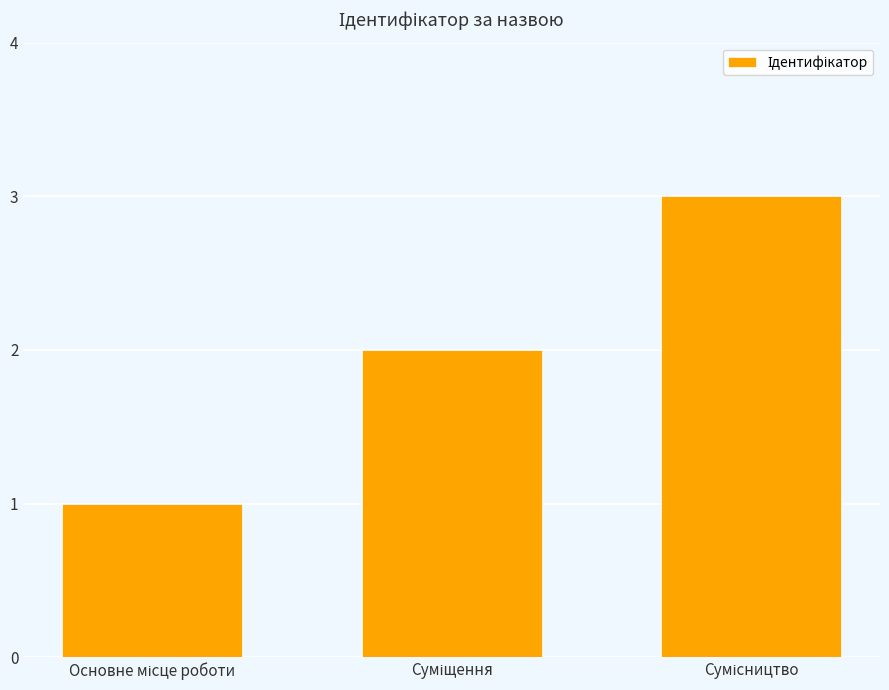

What is the greatest value displayed?

3